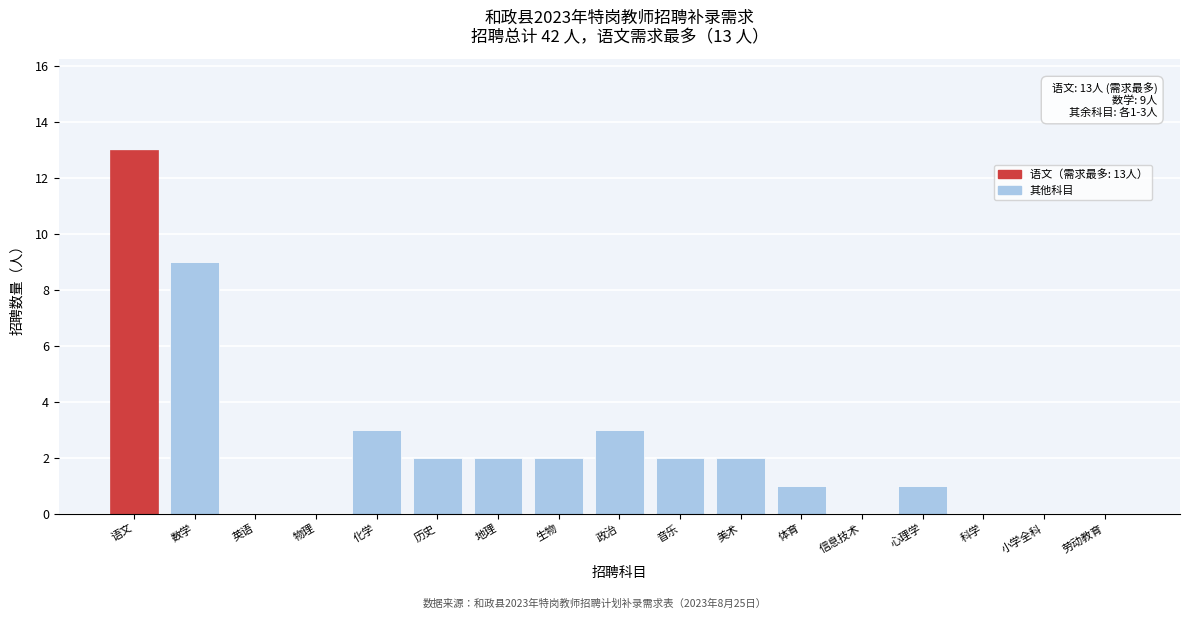

Reading right to left, list all the values displayed in this chart.

劳动教育=0	小学全科=0	科学=0	心理学=1	信息技术=0	体育=1	美术=2	音乐=2	政治=3	生物=2	地理=2	历史=2	化学=3	物理=0	英语=0	数学=9	语文=13